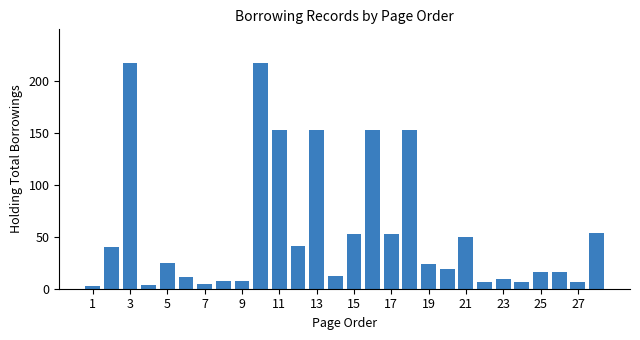

How many data points are less than 24?

14